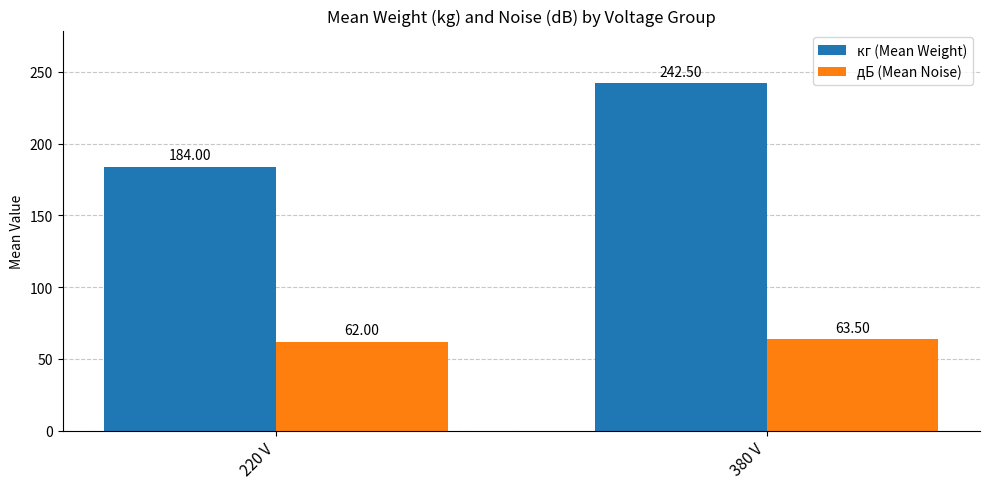

What is the label of the 2nd bar from the right?

220 V